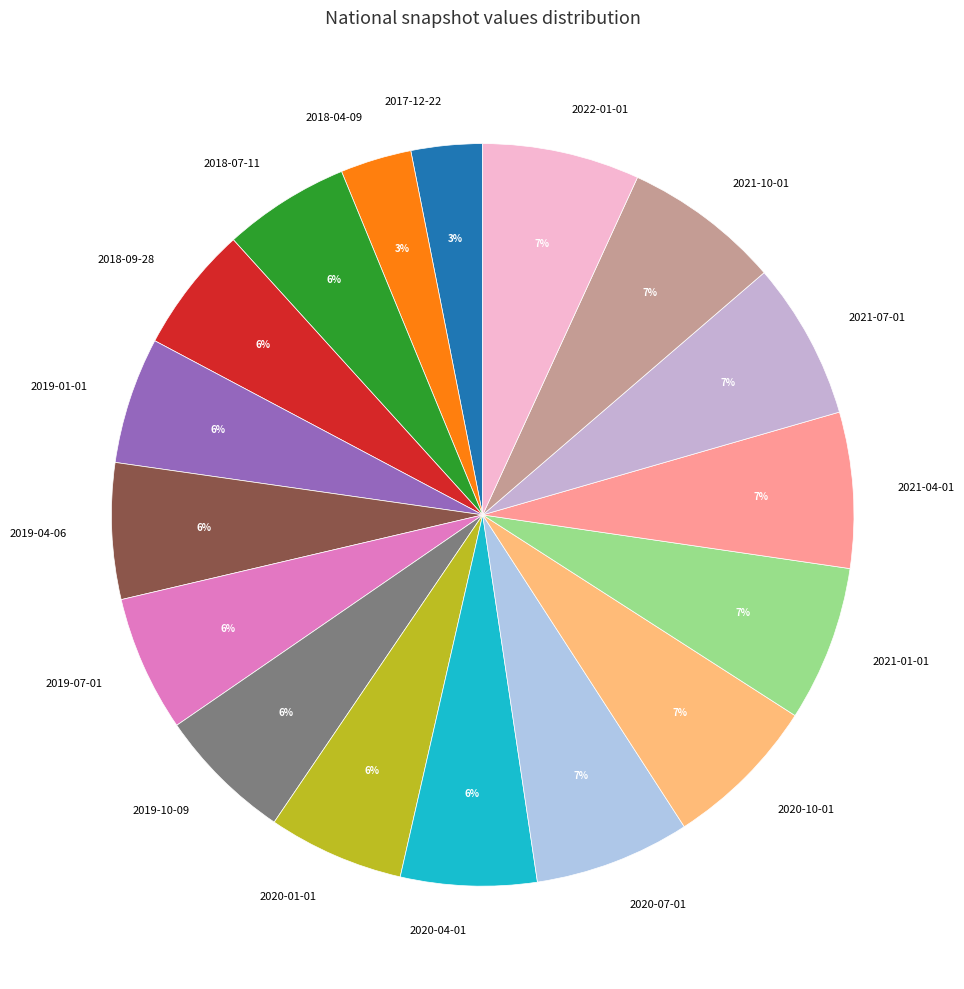

True or false: 2020-01-01 accounts for 6% of the total.

True